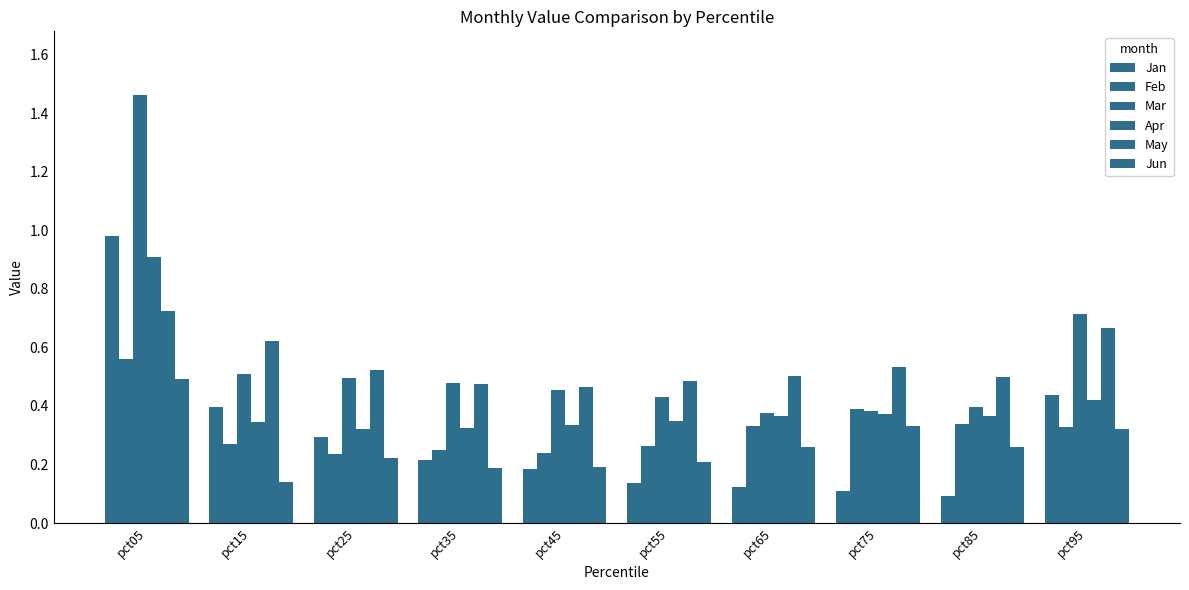

Where is Jun nearest to the value 0?

pct15